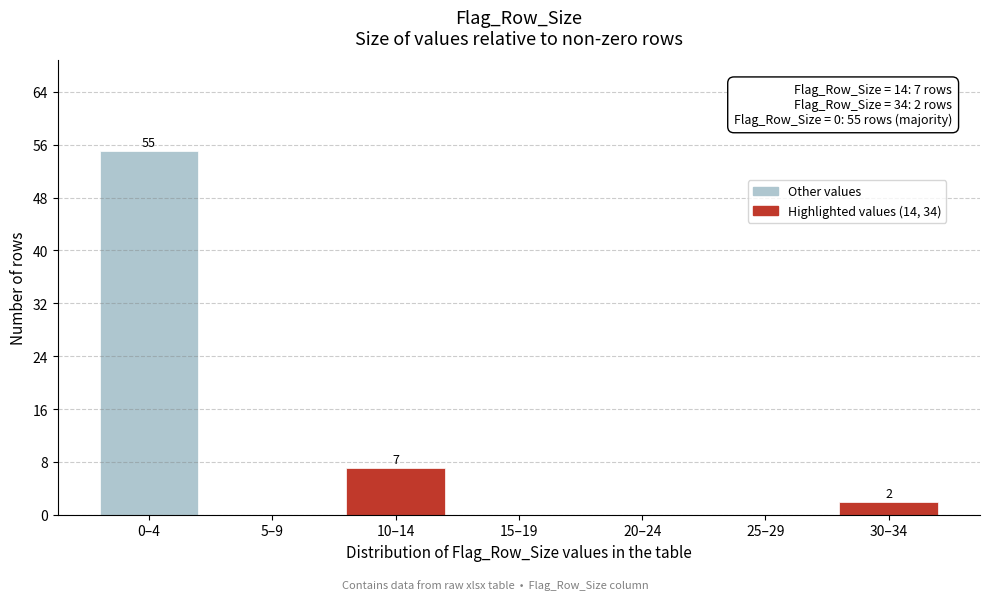

Reading left to right, transcribe all the data shown in this chart.

0–4=55	5–9=0	10–14=7	15–19=0	20–24=0	25–29=0	30–34=2